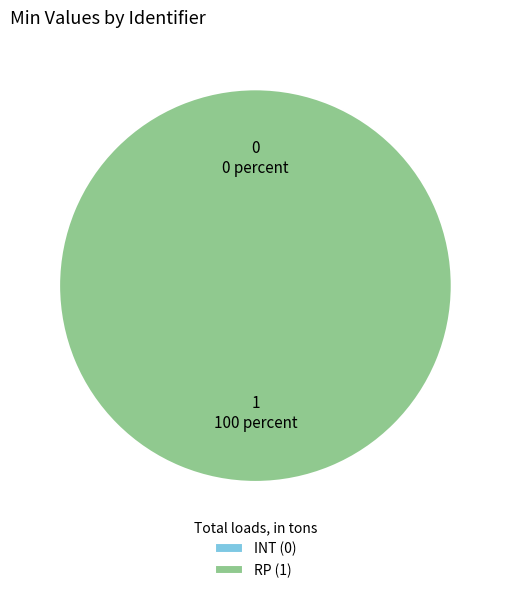

Which slice is the largest?

RP